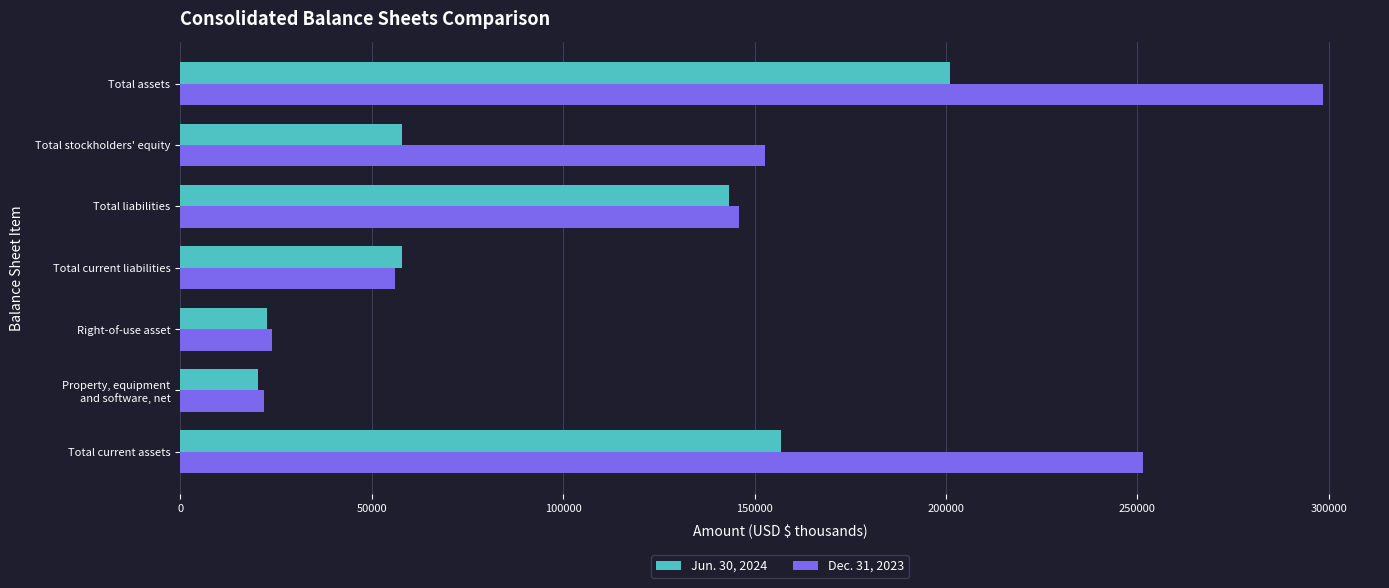

Which series has the largest range (max minus min)?

Dec. 31, 2023